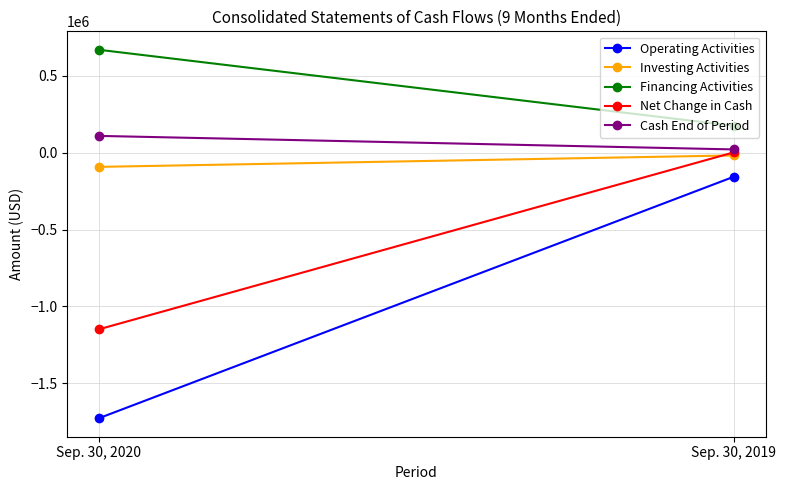

What are all the series names shown in the legend?

Operating Activities, Investing Activities, Financing Activities, Net Change in Cash, Cash End of Period